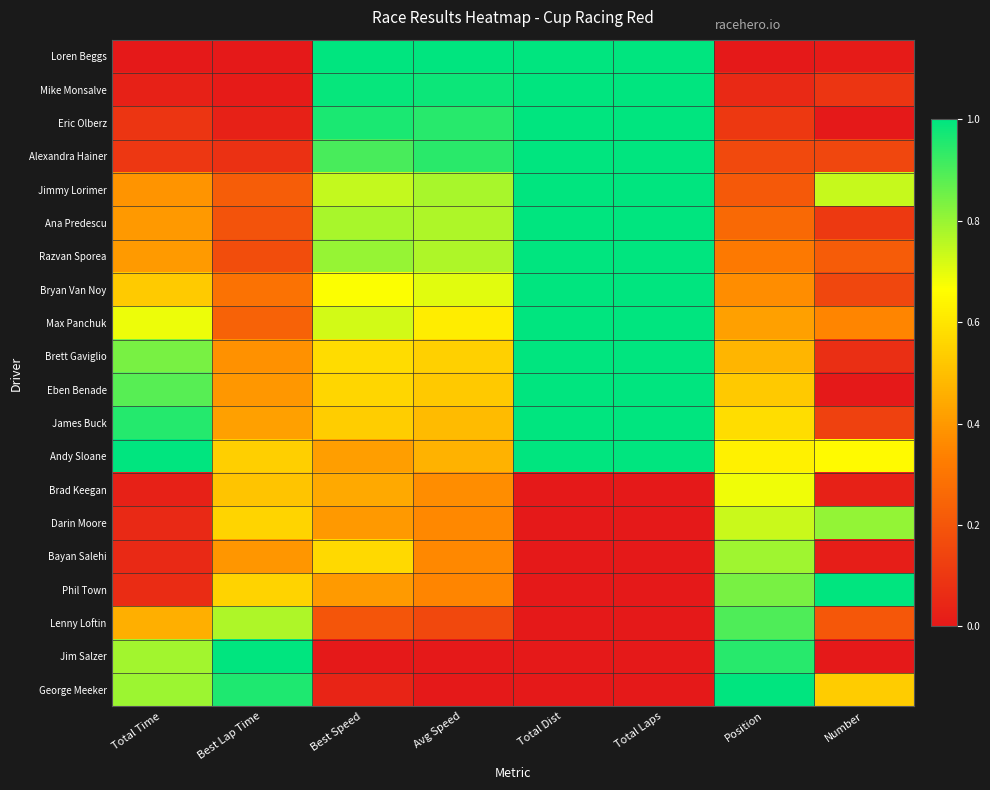

Which series has the largest total across all categories?

Andy Sloane